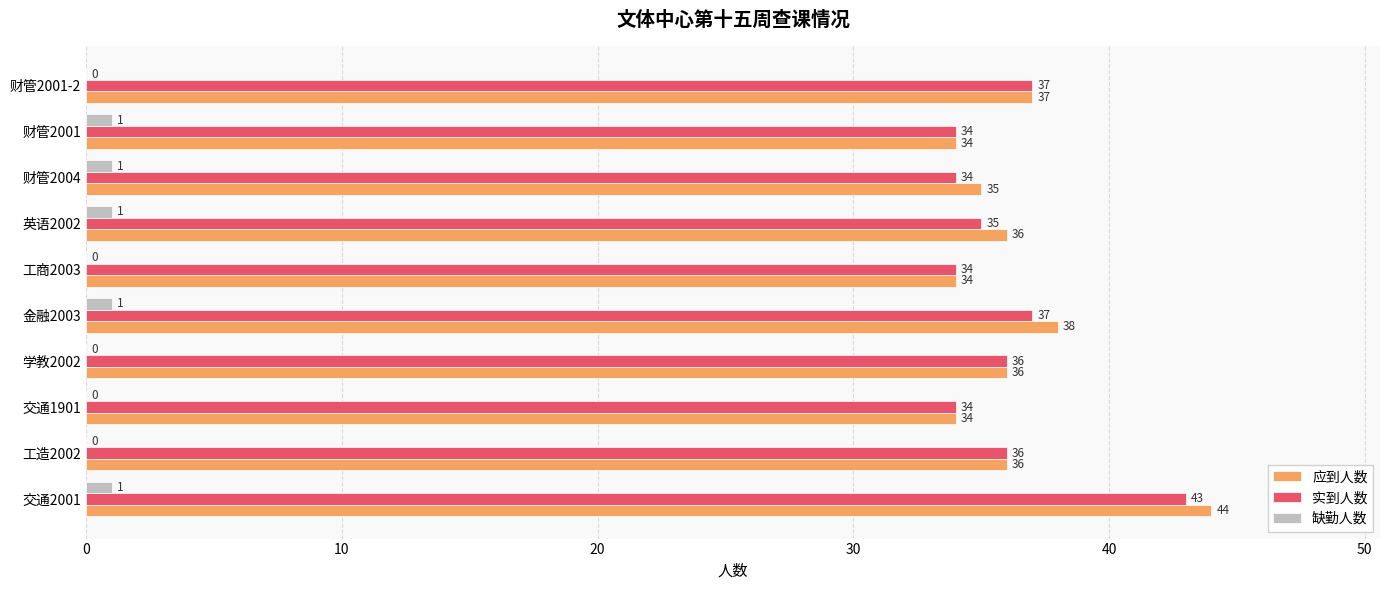

What is the sum of all 缺勤人数 values?

5